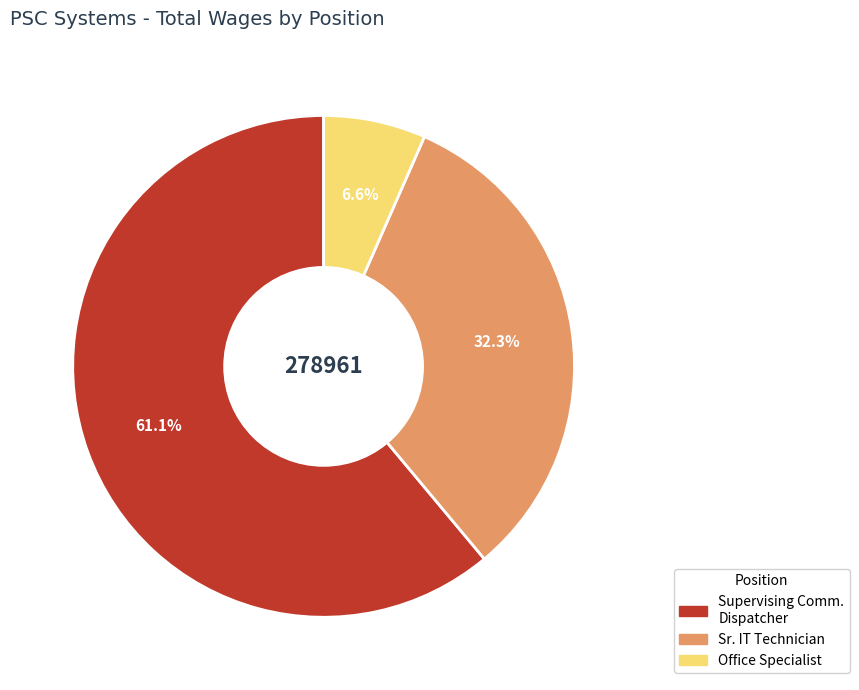

To the nearest percent, what is the average slice percentage?

33%